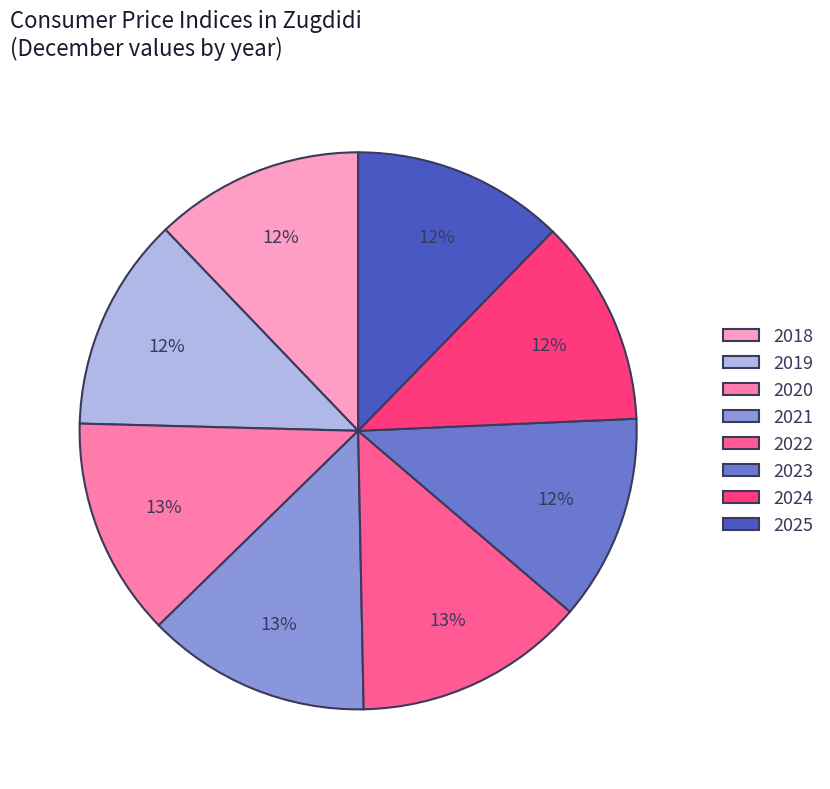

To the nearest percent, what percentage of the pie is 2018?

12%